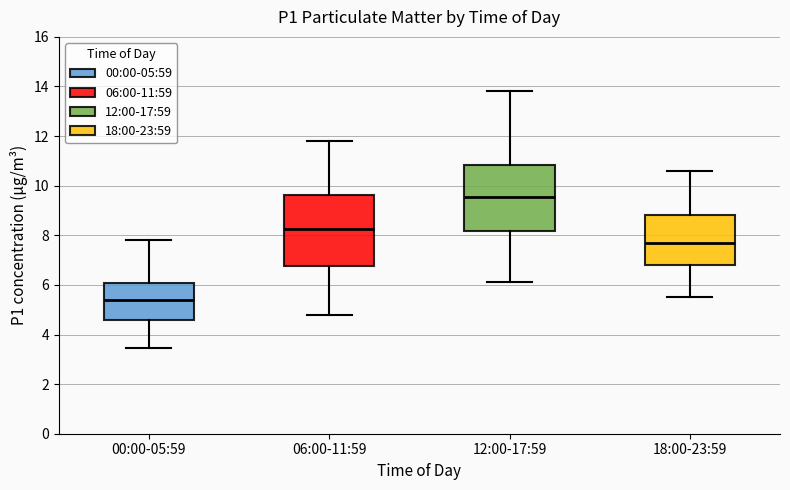

Reading left to right, transcribe this box plot: for each box, give where its median line is, the range the box spans, and where its two whiskers end, as read against the y-axis. The values are not printed on the chart, so give them approximately, as read against the axis.

00:00-05:59: median 5.4, box 4.6 to 6.0, whiskers 3.4 to 7.8
06:00-11:59: median 8.2, box 6.8 to 9.6, whiskers 4.8 to 11.8
12:00-17:59: median 9.6, box 8.2 to 10.8, whiskers 6.2 to 13.8
18:00-23:59: median 7.8, box 6.8 to 8.8, whiskers 5.6 to 10.6